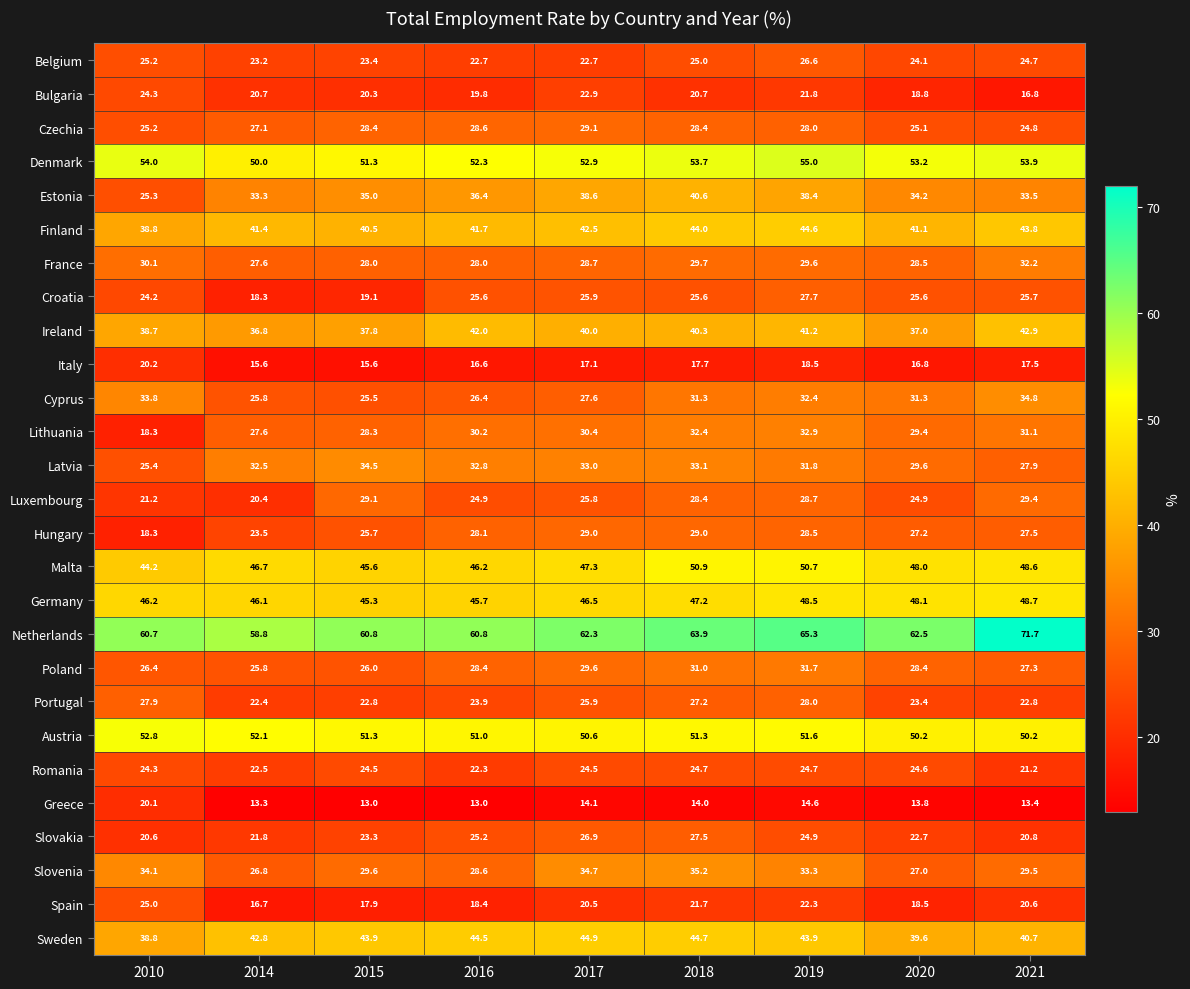

What value does the Cyprus series have at 2015?

25.5